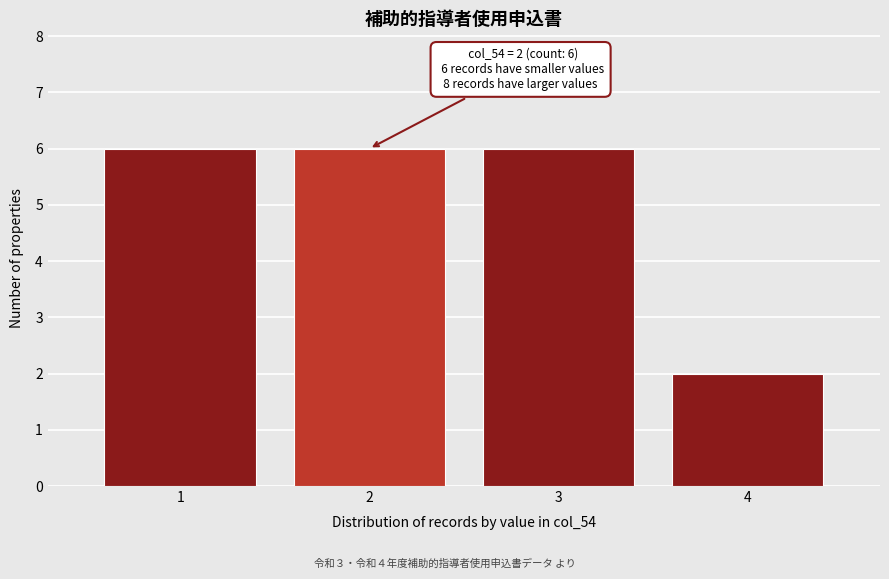

Reading left to right, transcribe all the data shown in this chart.

6	6	6	2